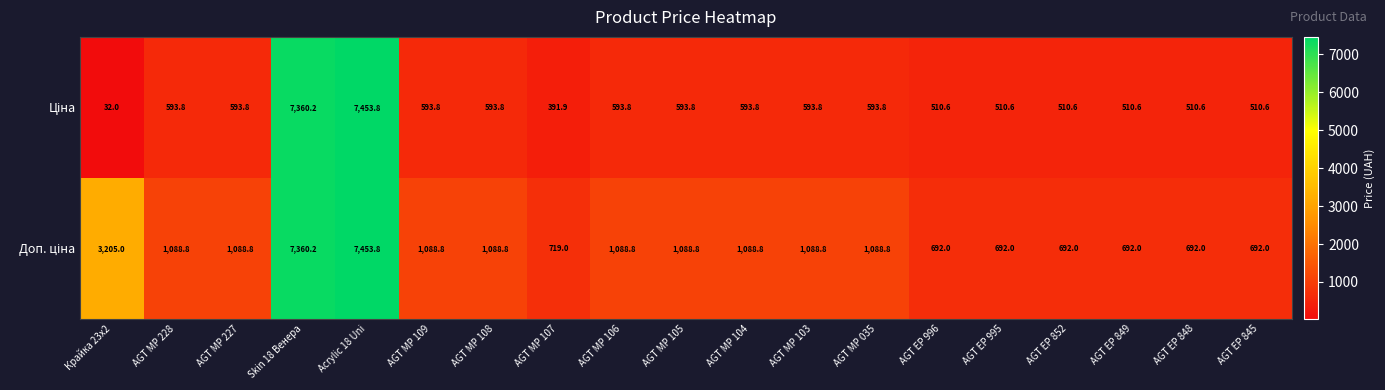

What is the smallest value displayed?

32.0